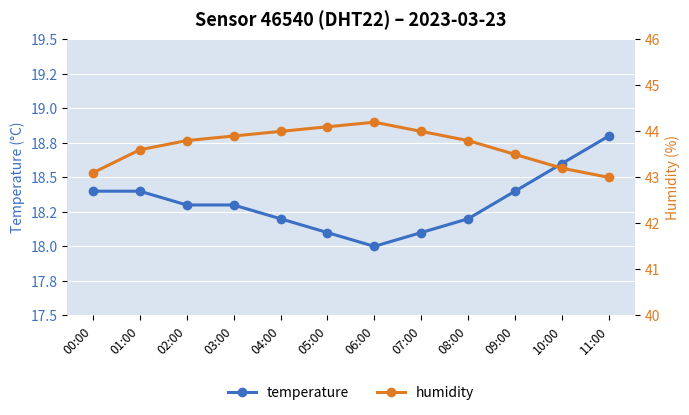

At how many categories does at least one series exceed 26?

12